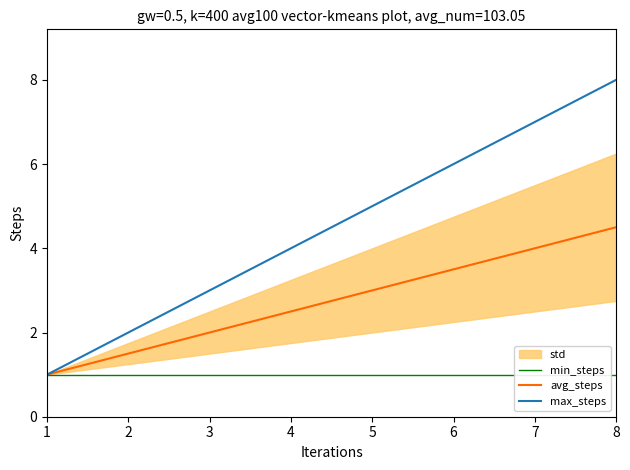

What is the maximum value shown in the chart?

8.0